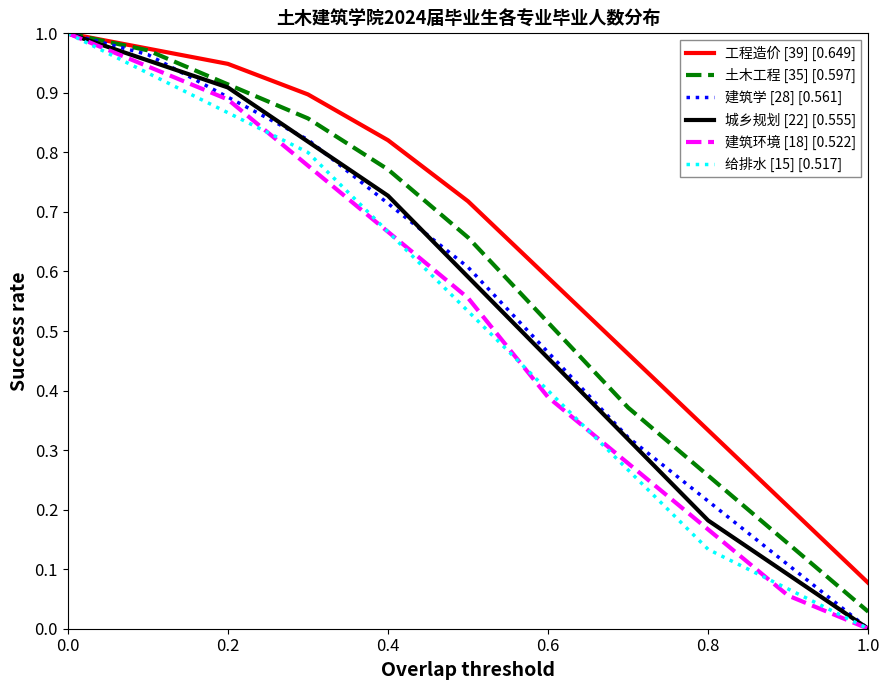

The 建筑学 [28] [0.561] series shows 1.5 at 0.0. True or false?

False